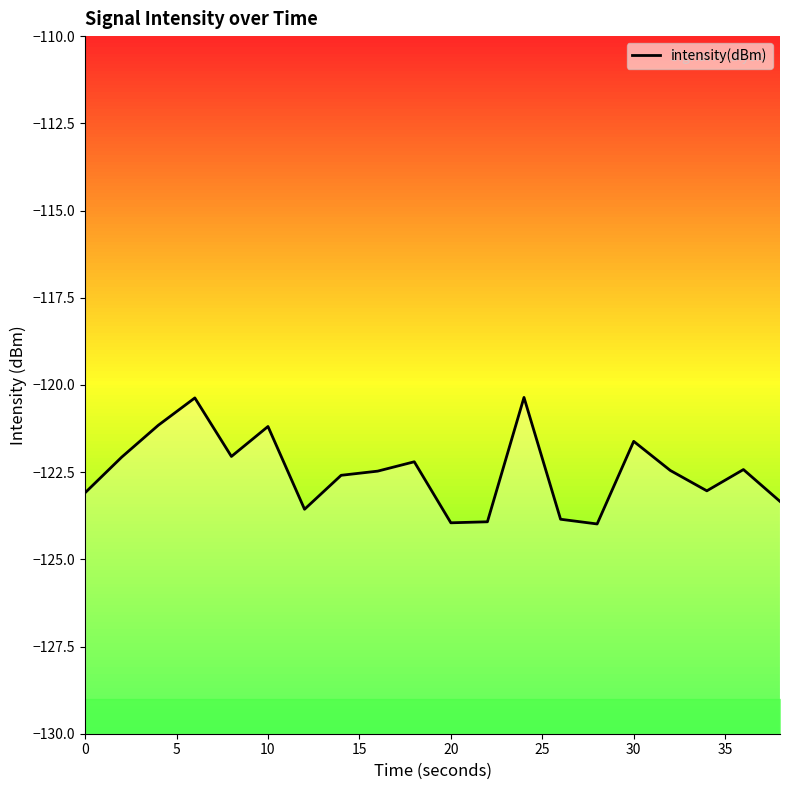

What is the average value?

-122.5